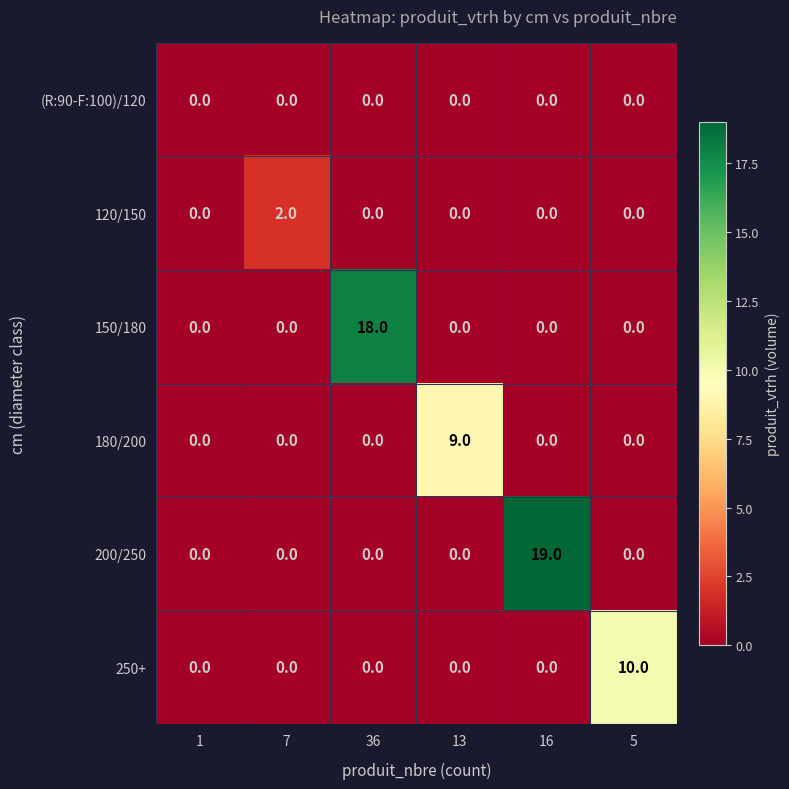

What is the total value across all series at 36?

18